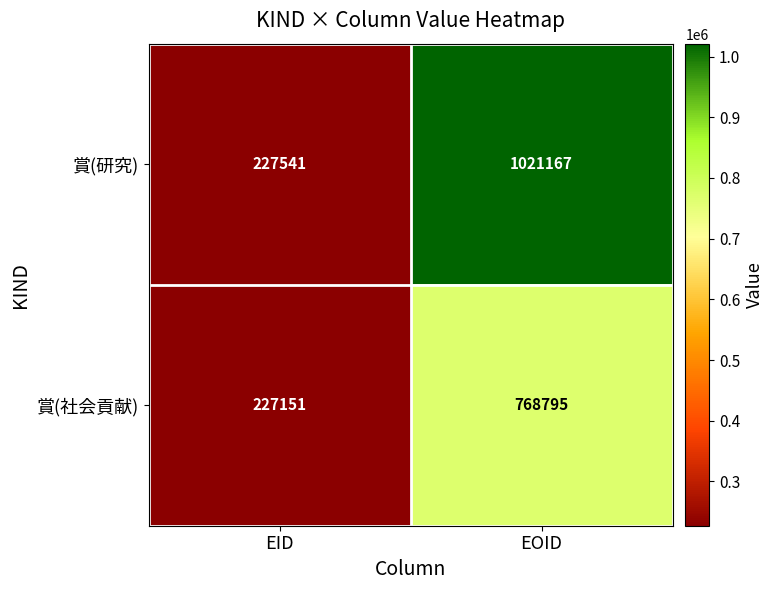

Reading left to right, extract all data points from this chart.

賞(研究): 227541	1021167
賞(社会貢献): 227151	768795